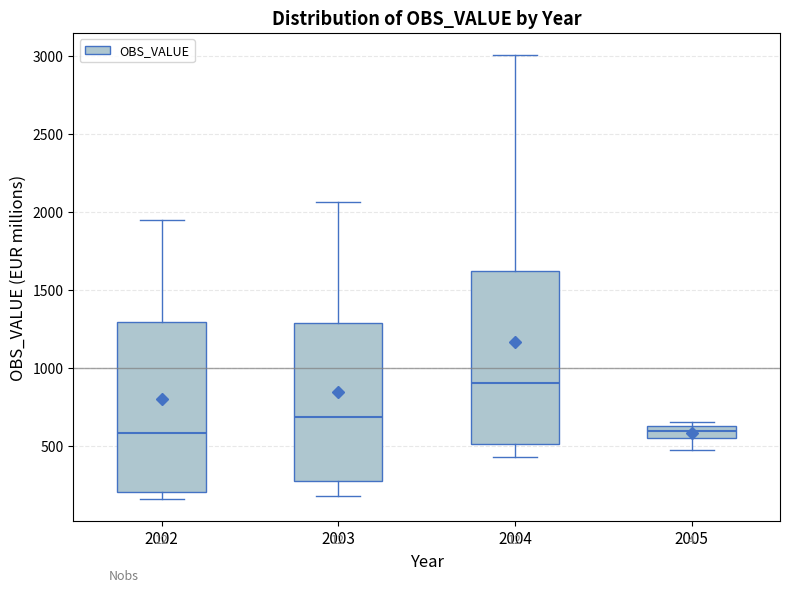

Reading left to right, read every box against the y-axis: the position of its median line, the range the box covers, and the ends of its whiskers. The values are not printed on the chart, so give them approximately, as read against the axis.

2002: median 600, box 200 to 1300, whiskers 150 to 1950
2003: median 700, box 300 to 1300, whiskers 200 to 2050
2004: median 900, box 500 to 1600, whiskers 450 to 3000
2005: median 600, box 550 to 650, whiskers 500 to 650 (just above the box's upper edge)